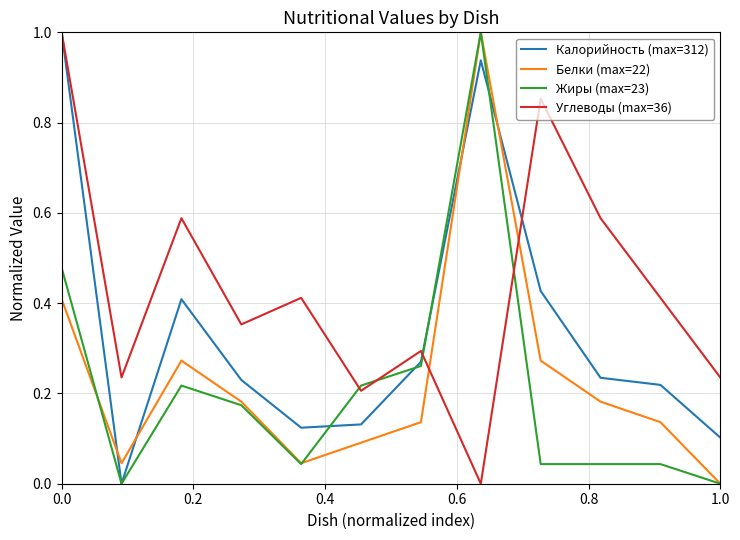

How many intersections are there between Калорийность (max=312) and Белки (max=22)?

4